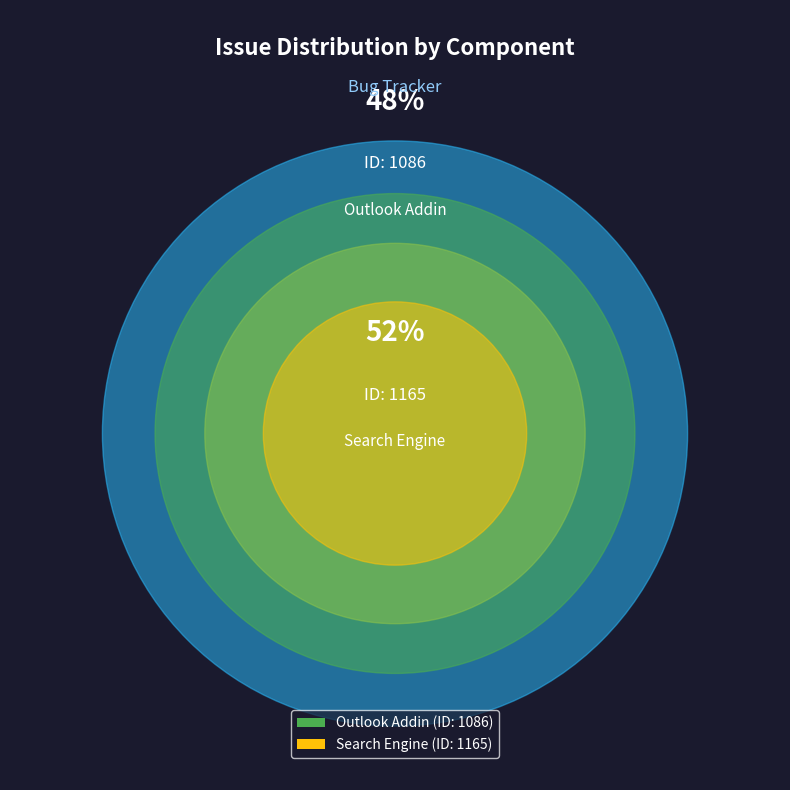

Do Repeatedly performing a full-text search and Strange issue on outlook addin together represent more than half of the pie?

Yes